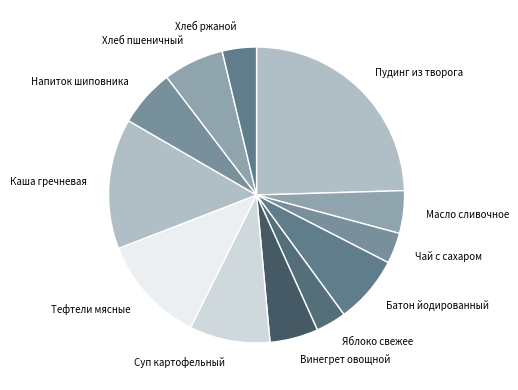

The Напиток шиповника slice represents 14% of the pie. True or false?

False